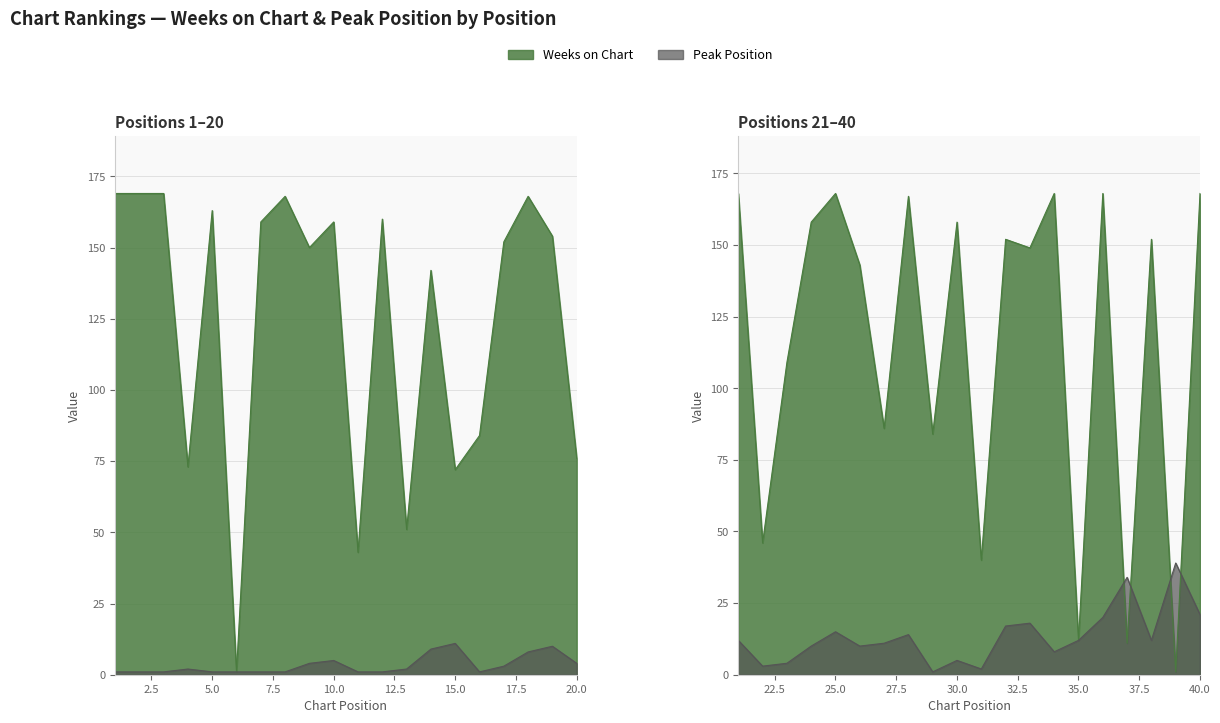

Where is Peak Position nearest to the value 20?

36